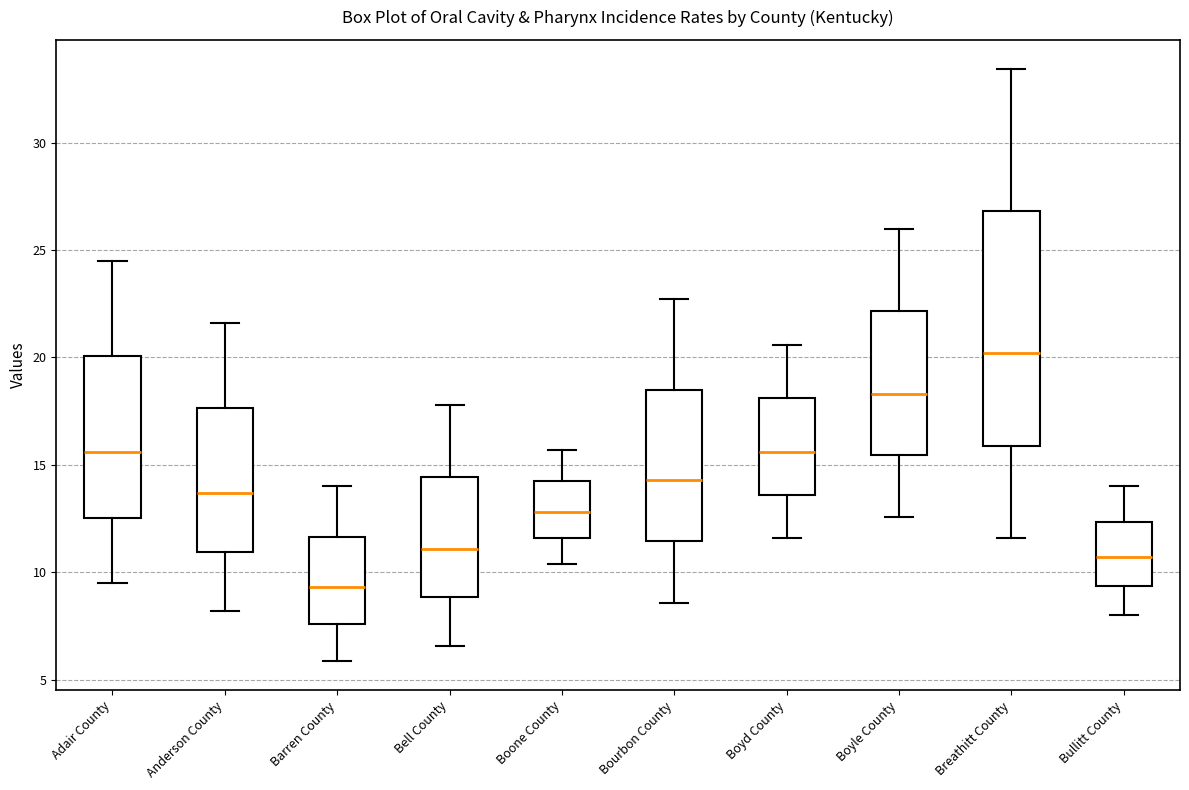

Which box has the highest median line?

Breathitt County